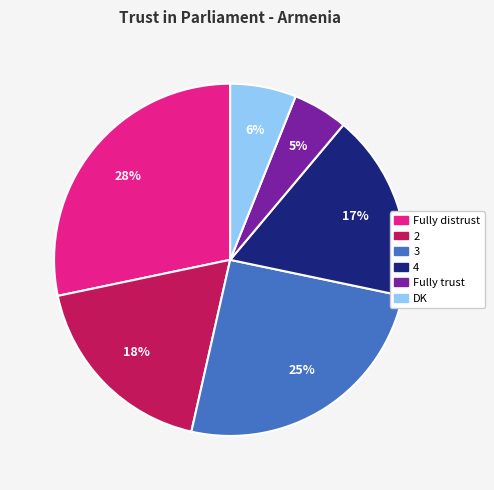

Is there a majority slice in this chart?

No